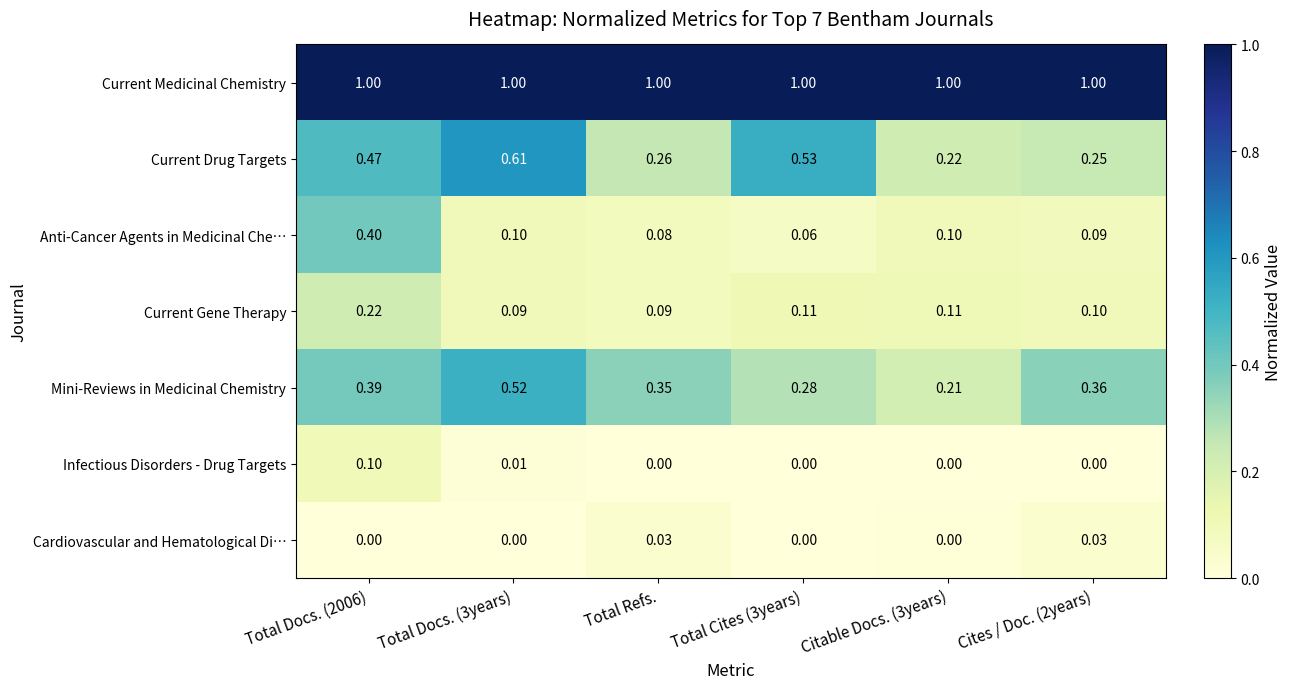

List the series in order of their peak value, lowest first.

Cardiovascular and Hematological Di…, Infectious Disorders - Drug Targets, Current Gene Therapy, Anti-Cancer Agents in Medicinal Che…, Mini-Reviews in Medicinal Chemistry, Current Drug Targets, Current Medicinal Chemistry